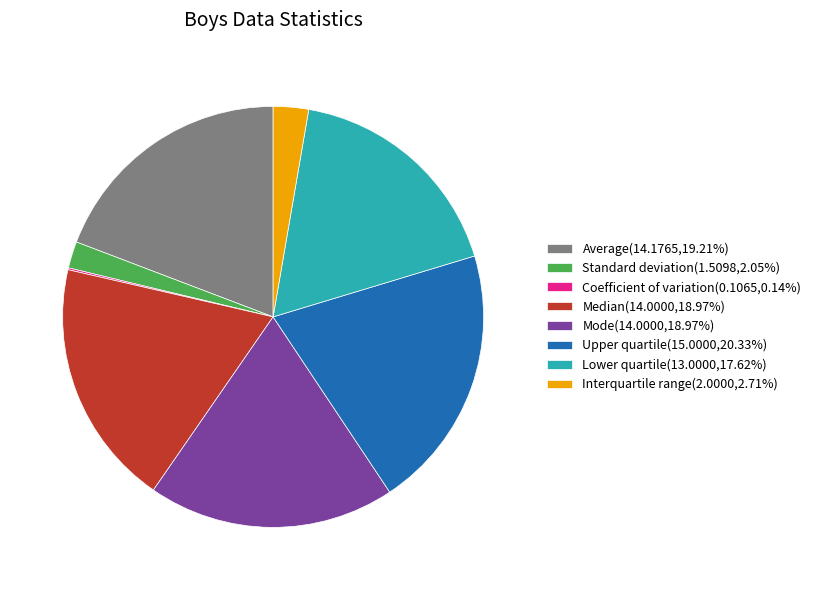

Which category has the biggest portion of the pie?

Upper quartile